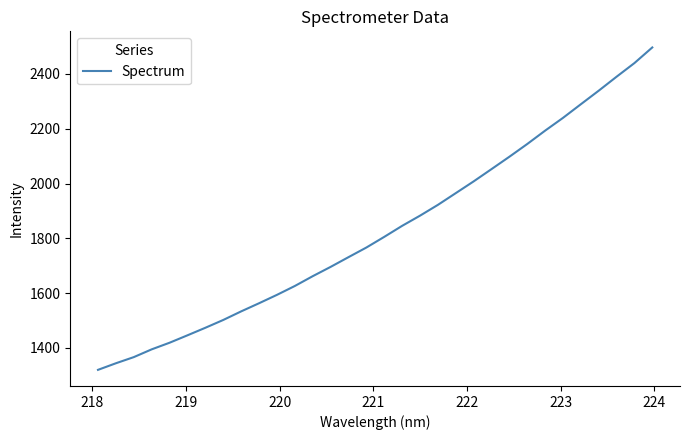

How many categories are shown in the chart?

32